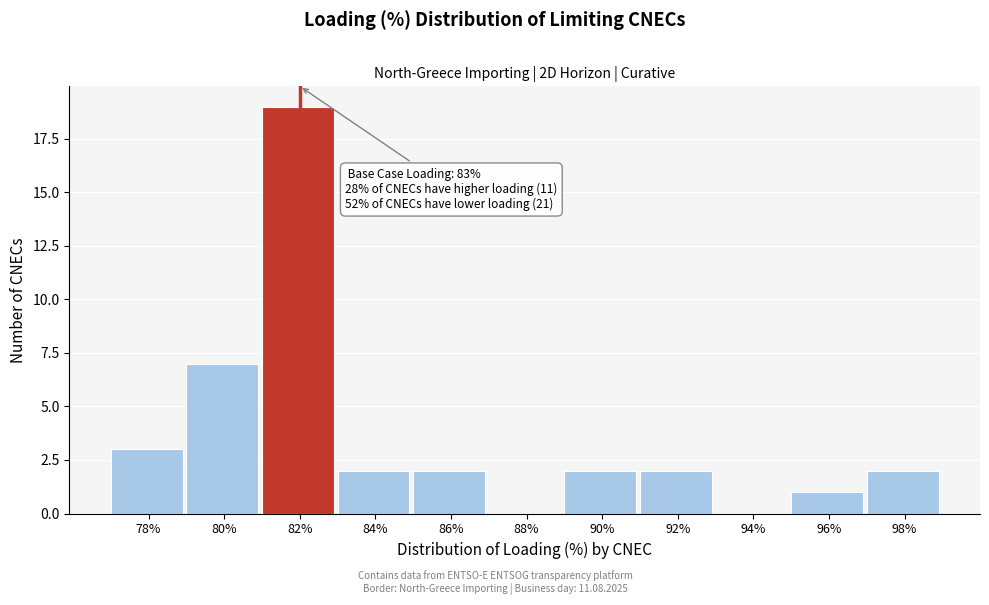

Reading left to right, list all the values displayed in this chart.

78%=3	80%=7	82%=19	84%=2	86%=2	88%=0	90%=2	92%=2	94%=0	96%=1	98%=2